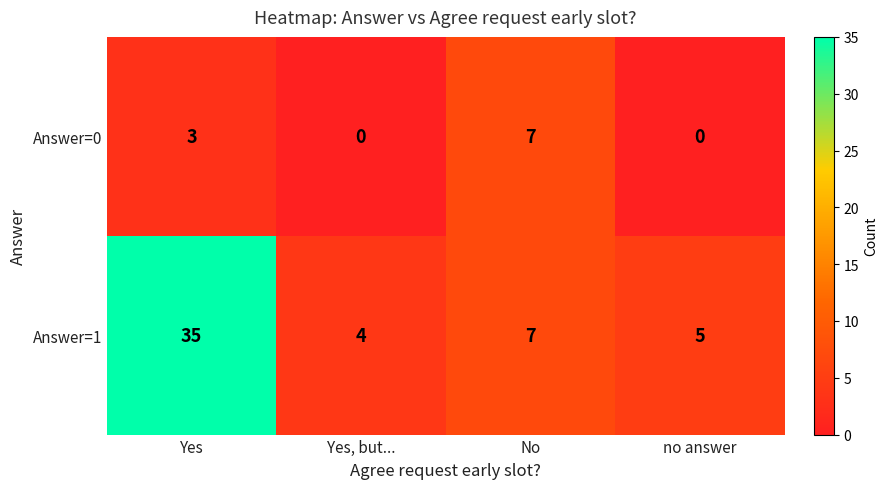

What is the difference between the maximum and minimum values in the Answer=1 series?

31